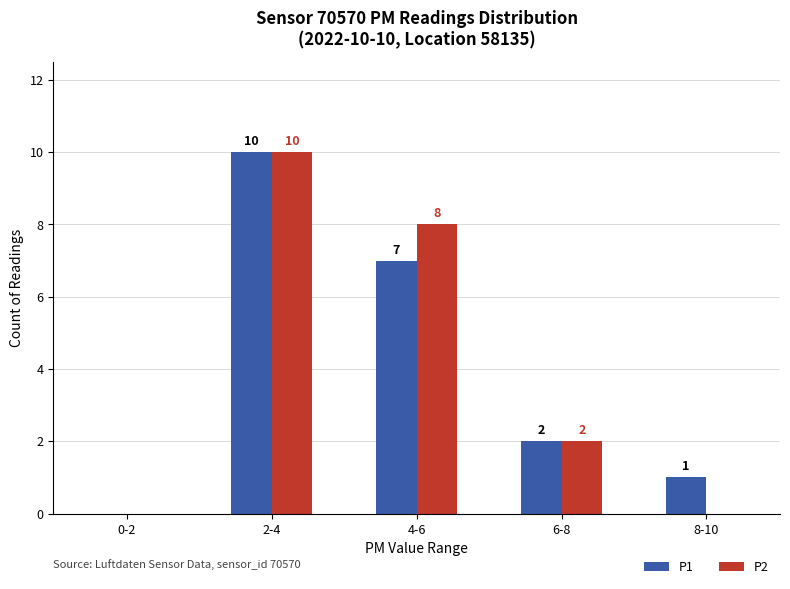

Does the chart contain stacked bars?

No